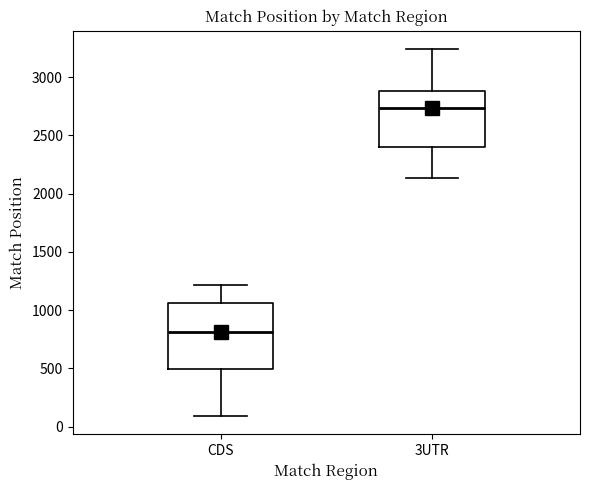

Which box's median line is the highest?

3UTR